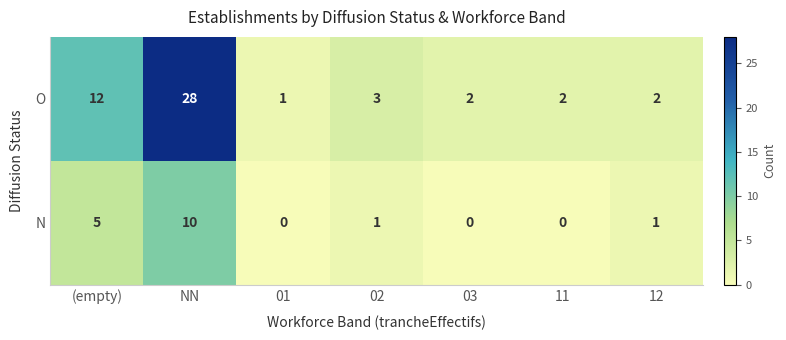

At which label is N closest to 5?

(empty)